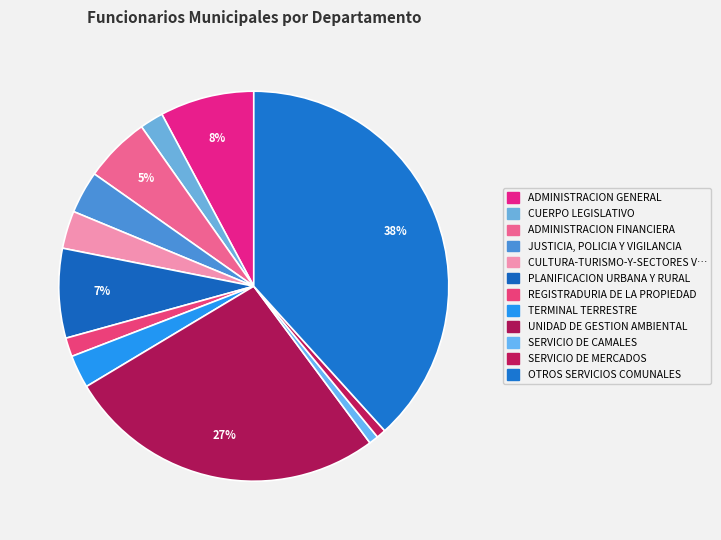

Count the number of slices in the pie.

12